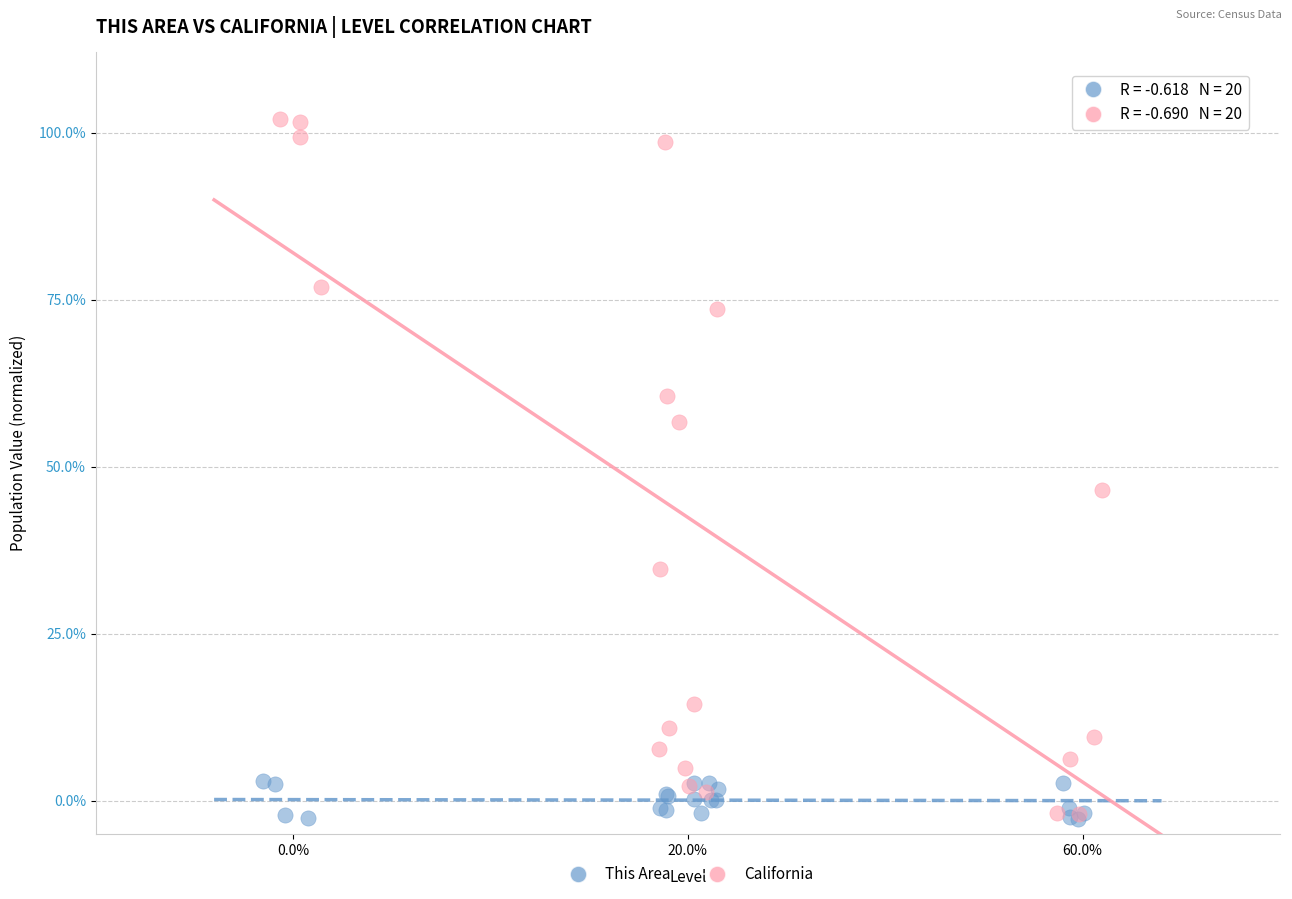

What are all the series names shown in the legend?

This Area, California